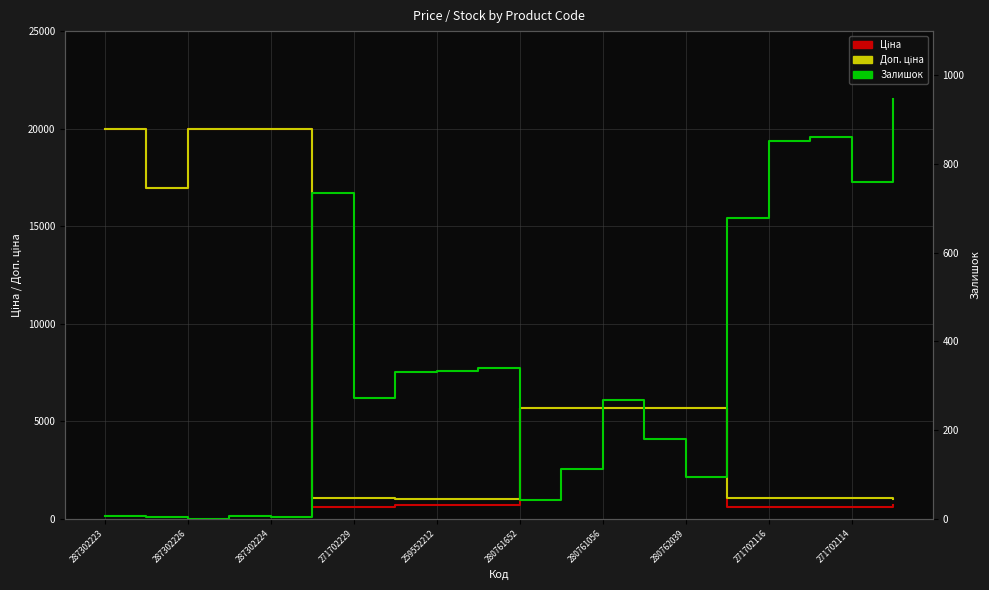

The value of Ціна at 280761652 is 171.0. True or false?

False